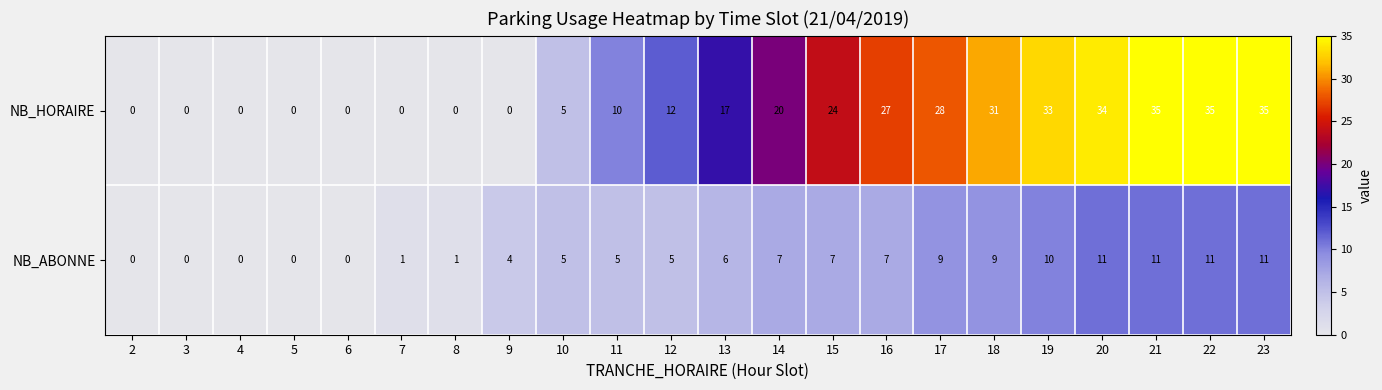

What is the difference between the NB_ABONNE values at 8 and 23?

10